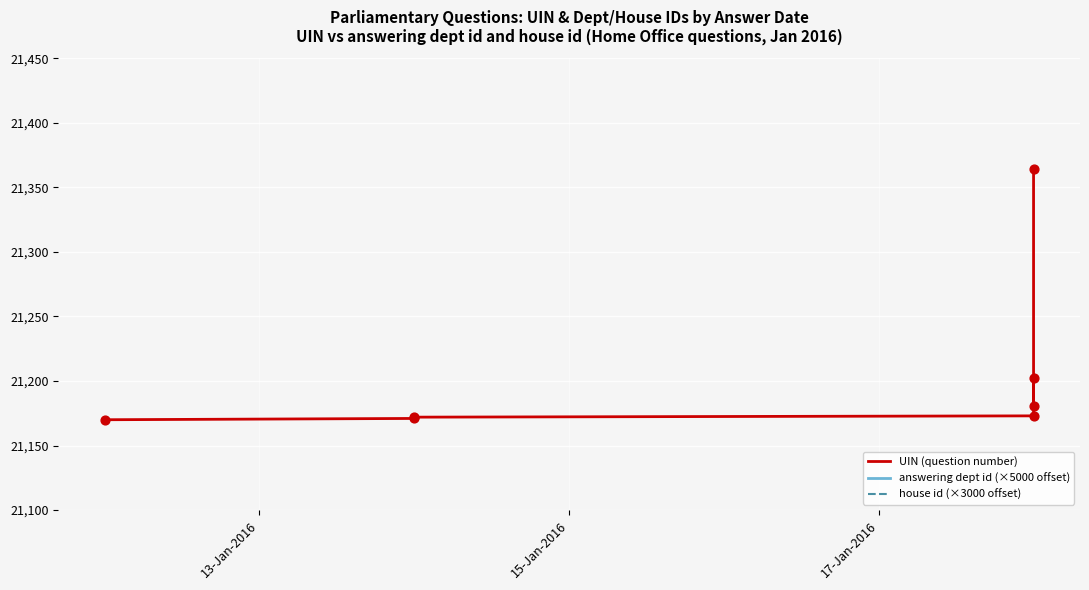

Which series has the largest total across all categories?

answering dept id (×5000 offset)